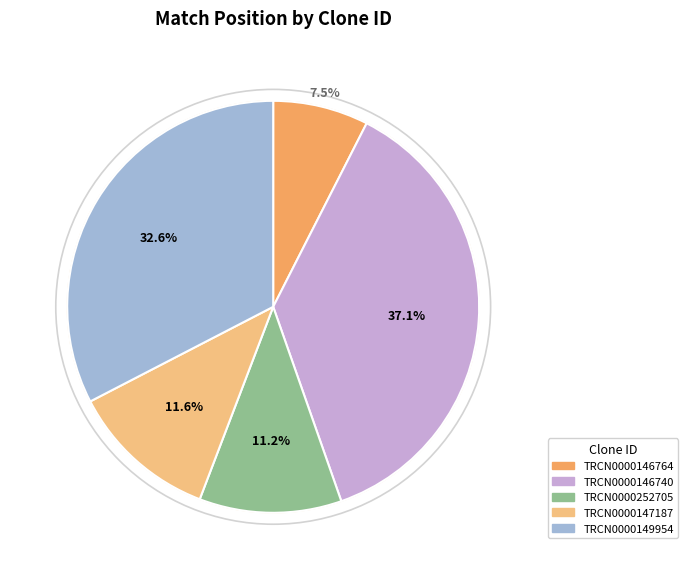

Approximately how many times larger is the value at TRCN0000252705 compared to TRCN0000146740?

0.3